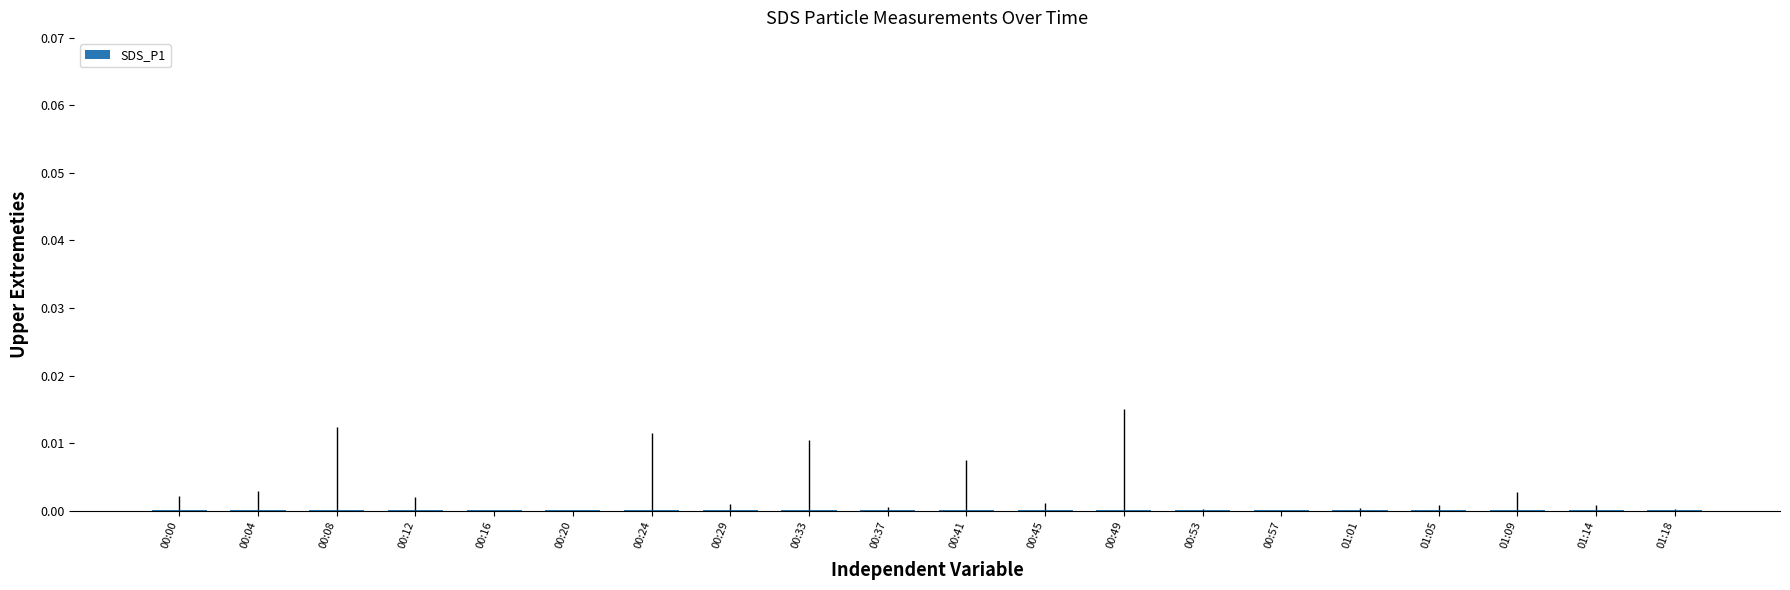

The chart shows a value of 0.0 at 00:20. True or false?

True